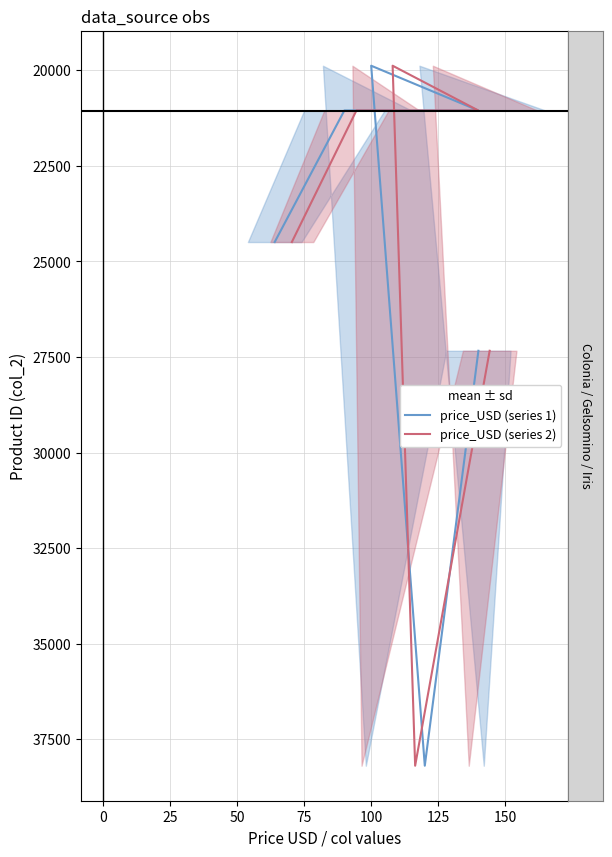

What is the label of the 6th point from the left?

100